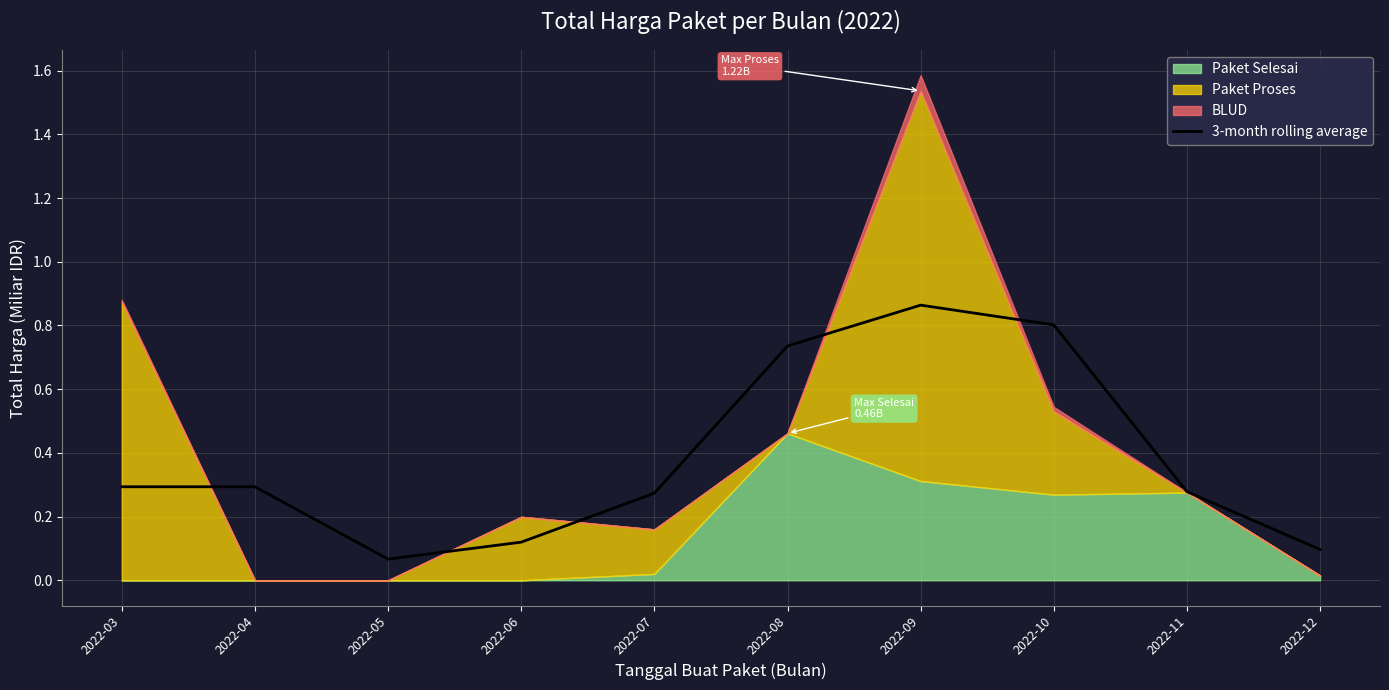

The 3-month rolling average series shows 0.1 at 2022-07. True or false?

False